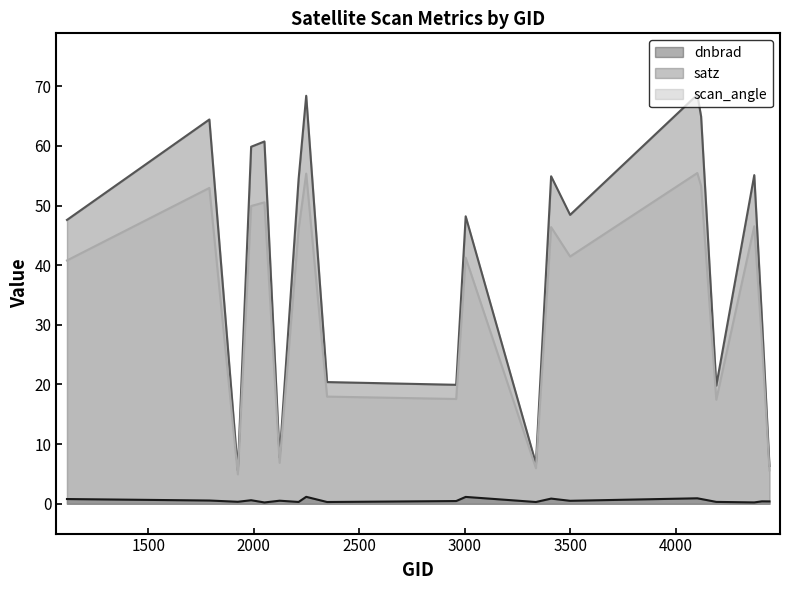

True or false: dnbrad and scan_angle cross at least once.

False